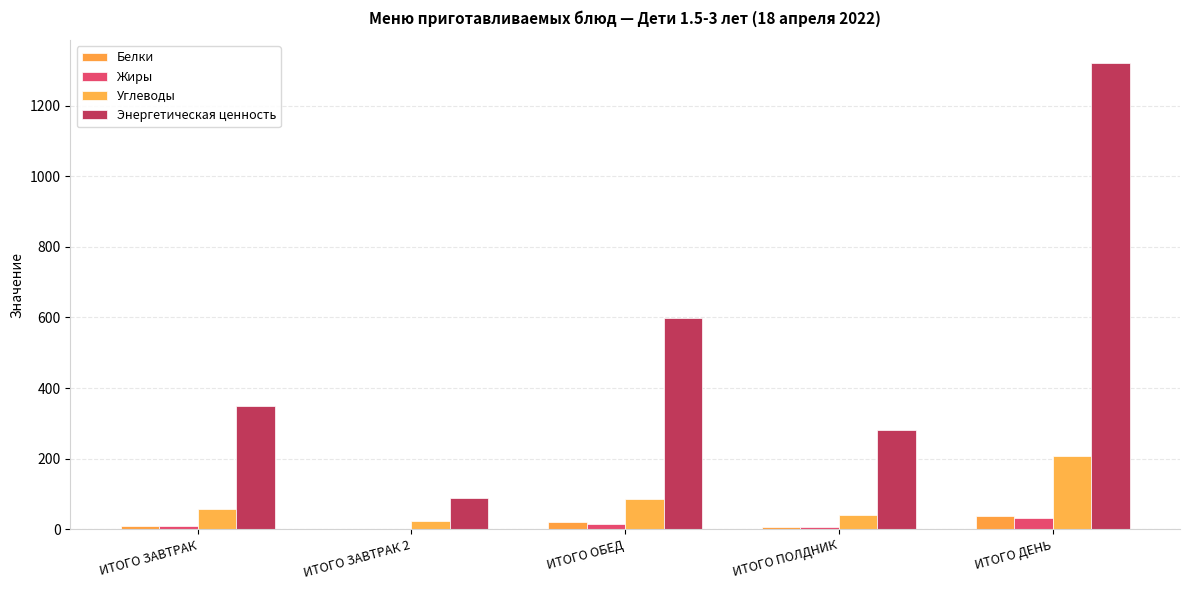

How many data points in Белки are above 10?

3